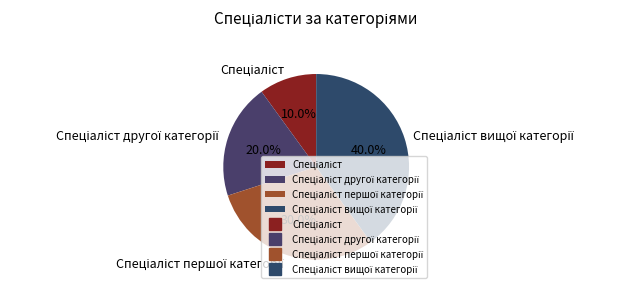

Is there a majority slice in this chart?

No